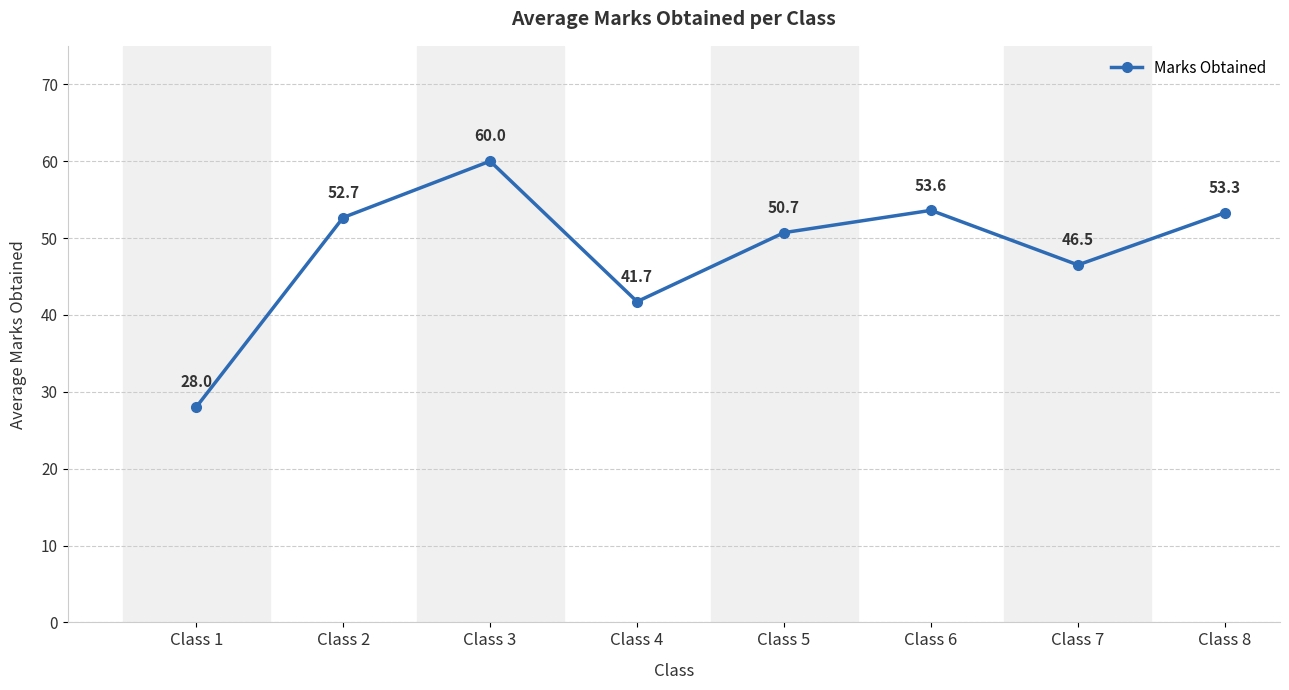

Between Class 1 and Class 7, which is larger?

Class 7